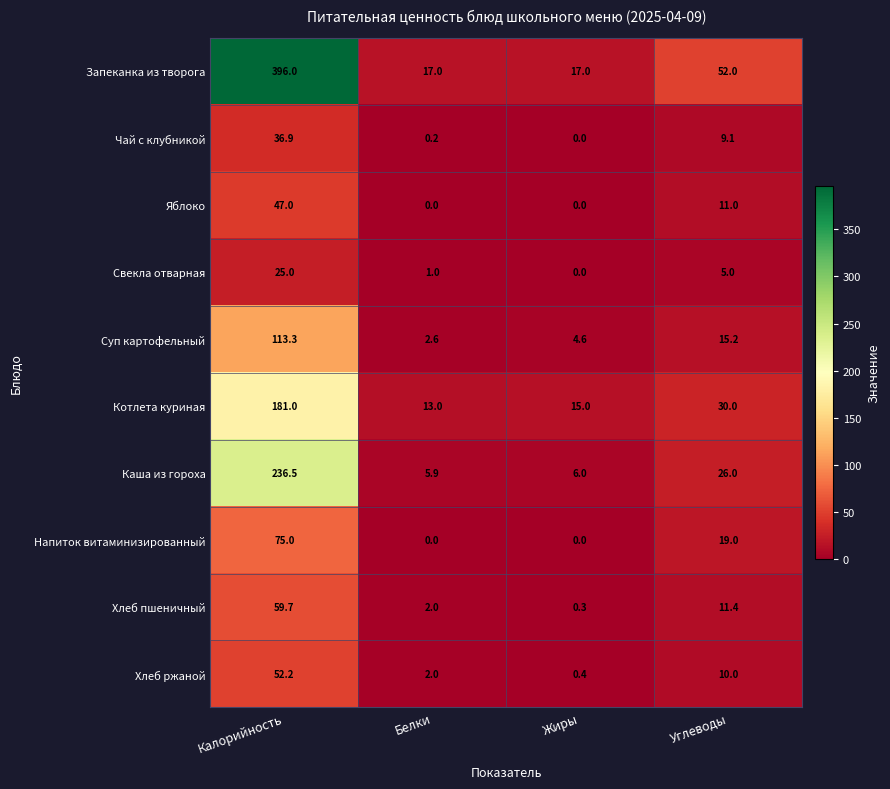

How many distinct data groups are displayed?

10